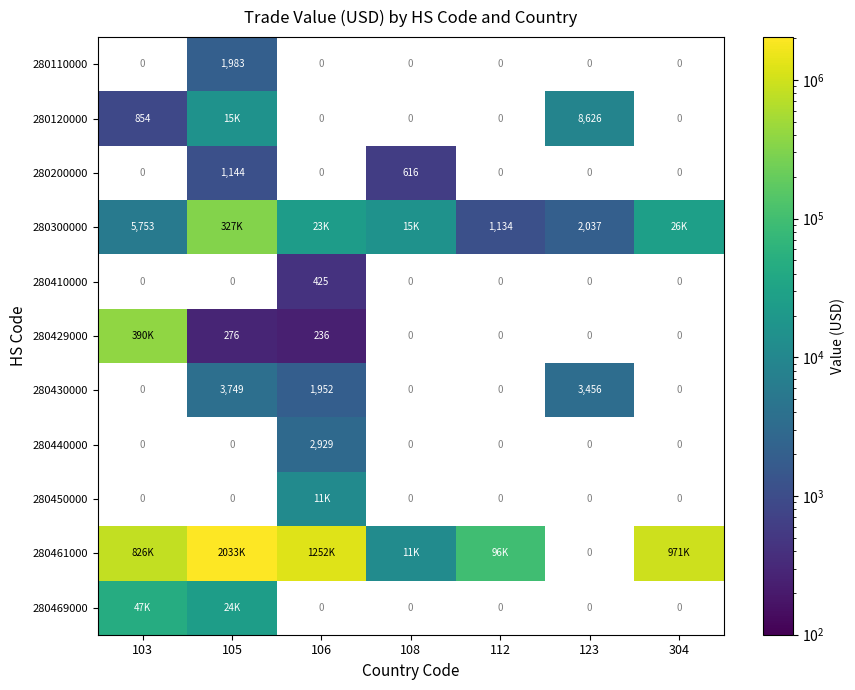

What is the difference between the maximum and minimum values in the 280430000 series?

3749